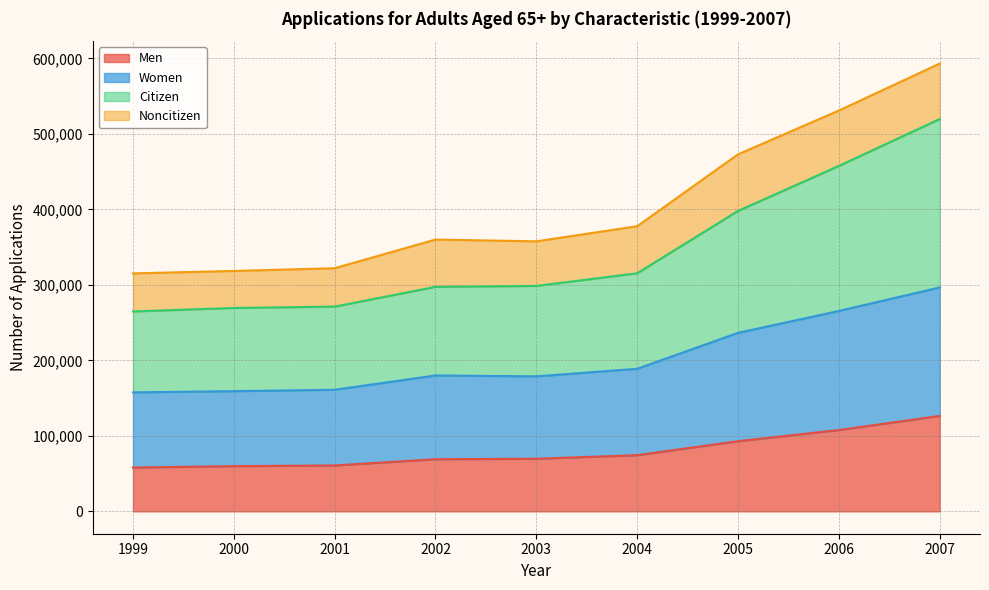

Read the Men value at 2007.

126424